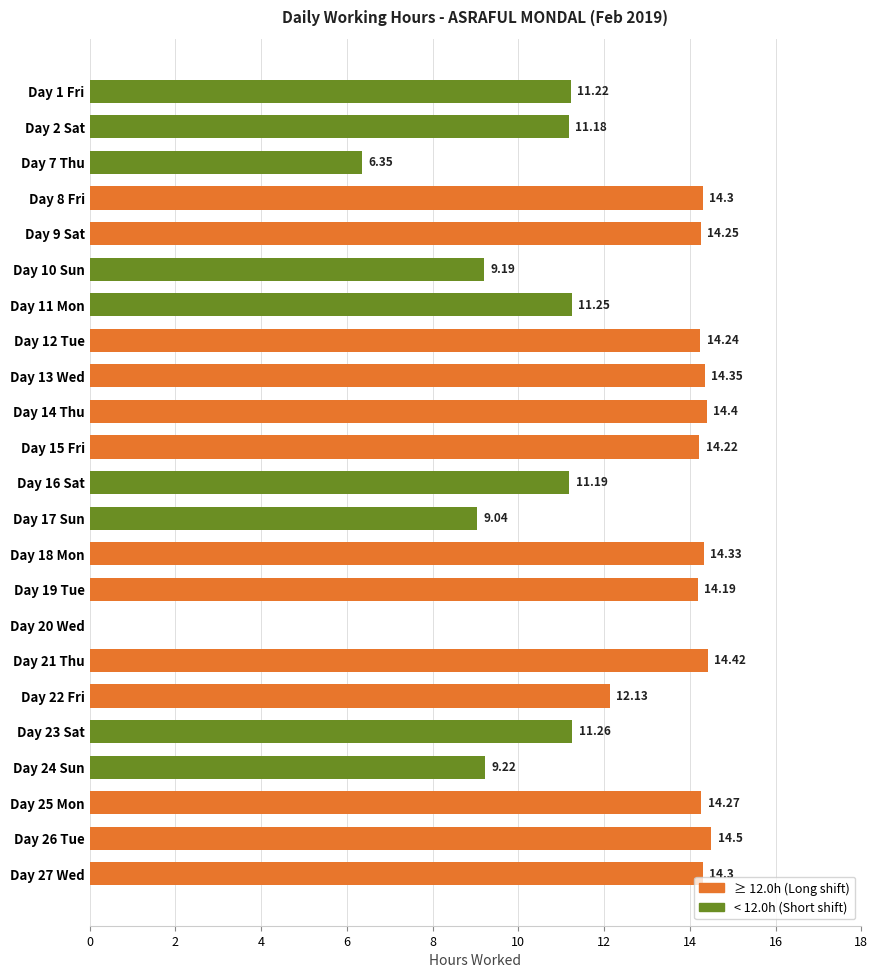

Which has a higher value, Day 21 Thu or Day 2 Sat?

Day 21 Thu